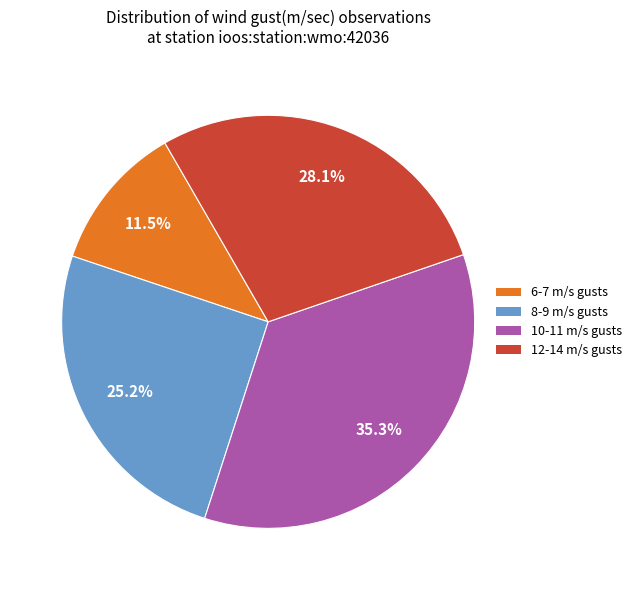

Is there a majority slice in this chart?

No